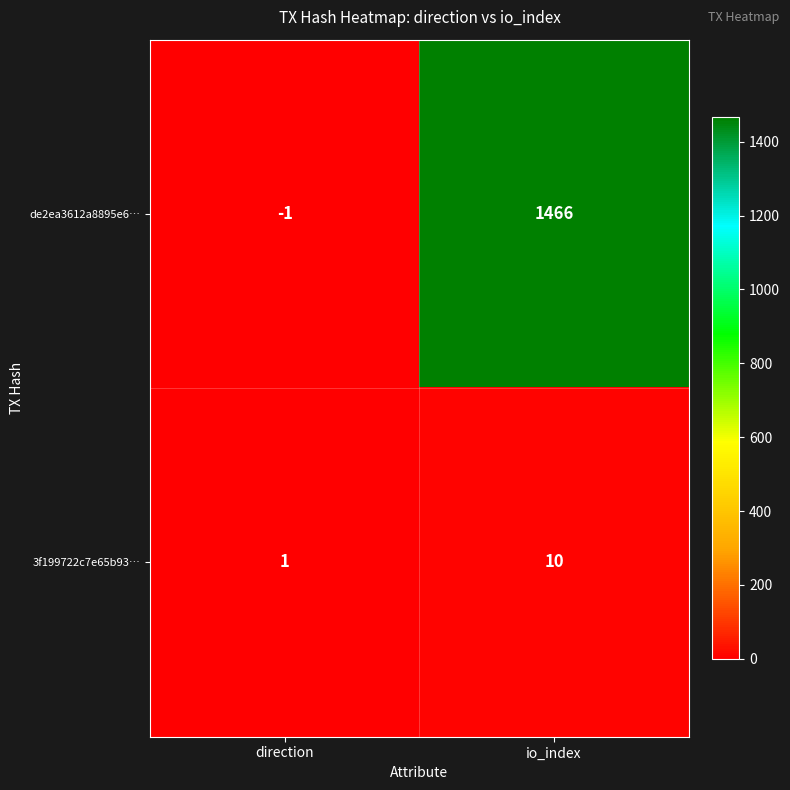

Reading left to right, what are all the values shown in this chart?

de2ea3612a8895e6…: -1	1466
3f199722c7e65b93…: 1	10